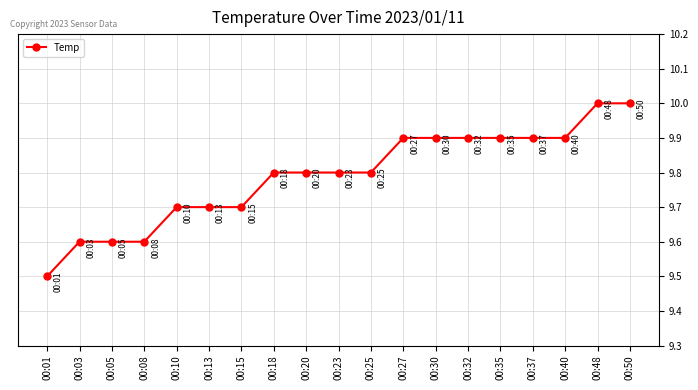

Reading right to left, list all the values displayed in this chart.

00:50=10.0	00:48=10.0	00:40=9.9	00:37=9.9	00:35=9.9	00:32=9.9	00:30=9.9	00:27=9.9	00:25=9.8	00:23=9.8	00:20=9.8	00:18=9.8	00:15=9.7	00:13=9.7	00:10=9.7	00:08=9.6	00:05=9.6	00:03=9.6	00:01=9.5